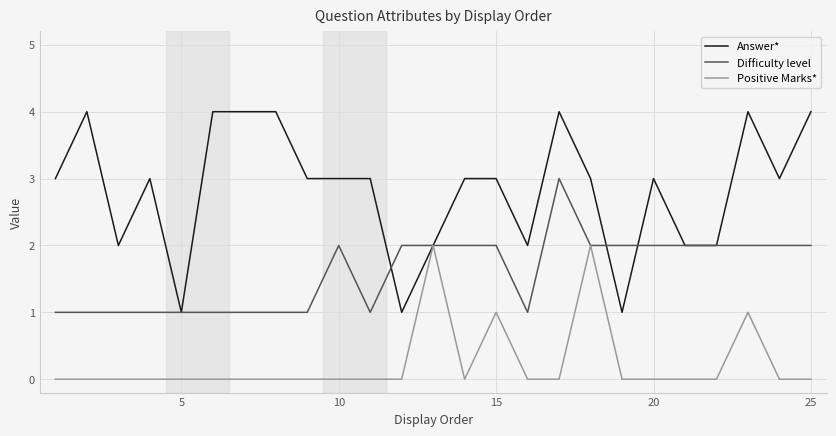

What is the sum of all Positive Marks* values?

6